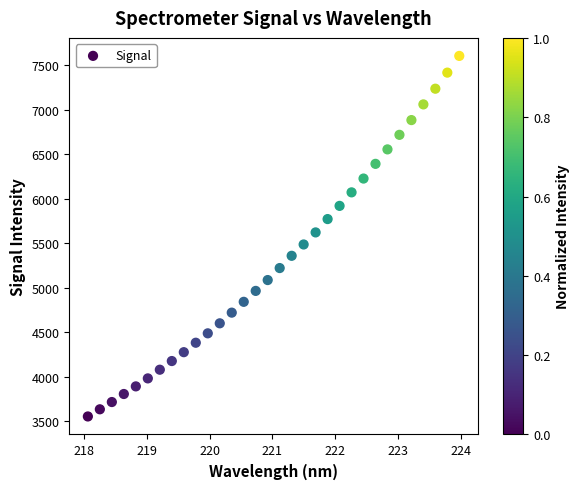

What is the range of Y values (max minus min)?

4051.5